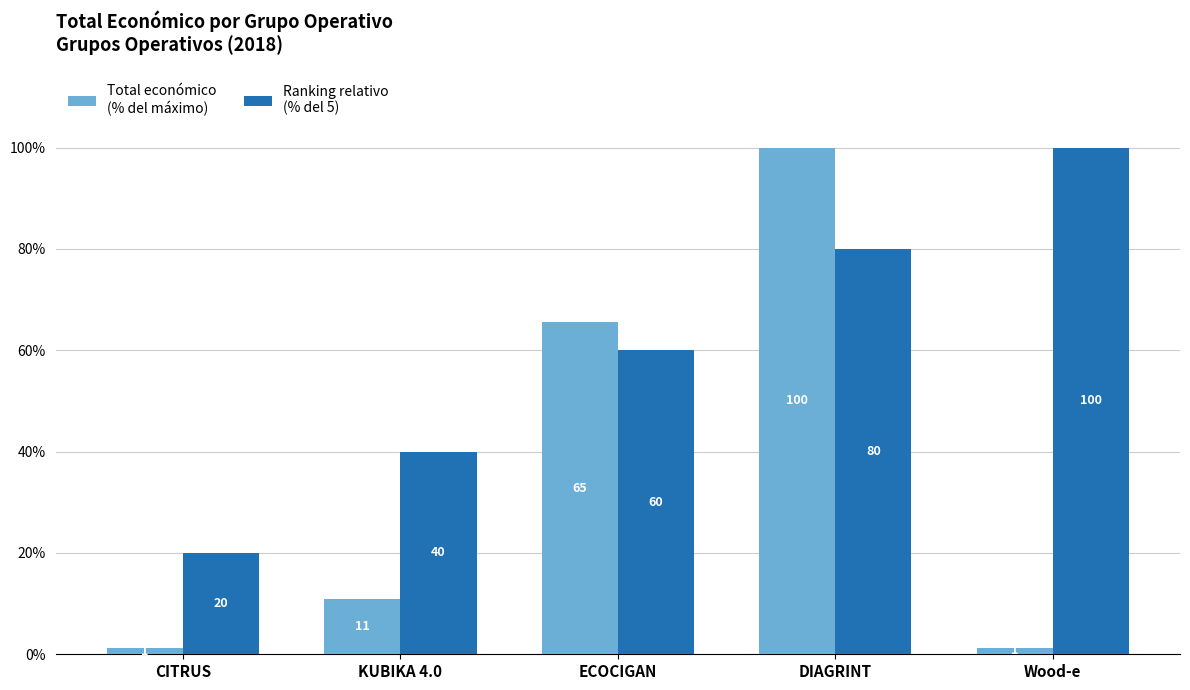

At which category is the sum across all series the highest?

DIAGRINT